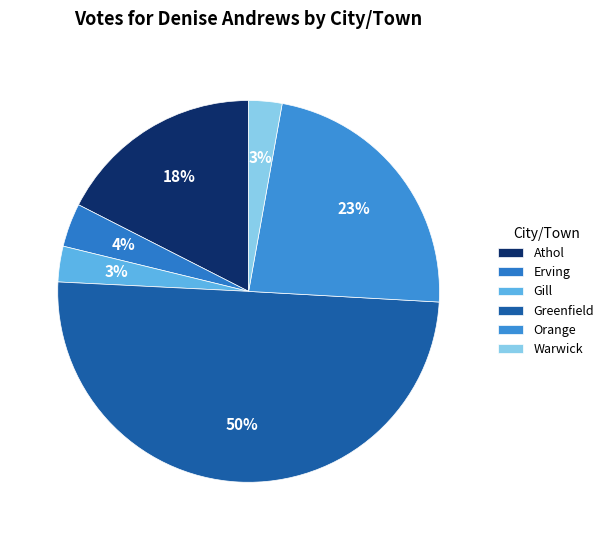

What is the total percentage of Gill and Erving?

6.7%